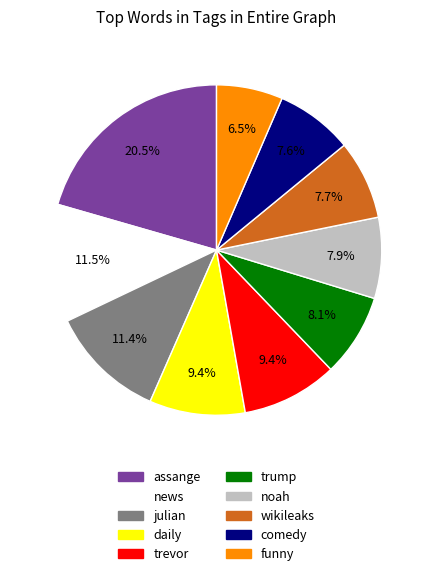

To the nearest percent, what is the average slice percentage?

10%